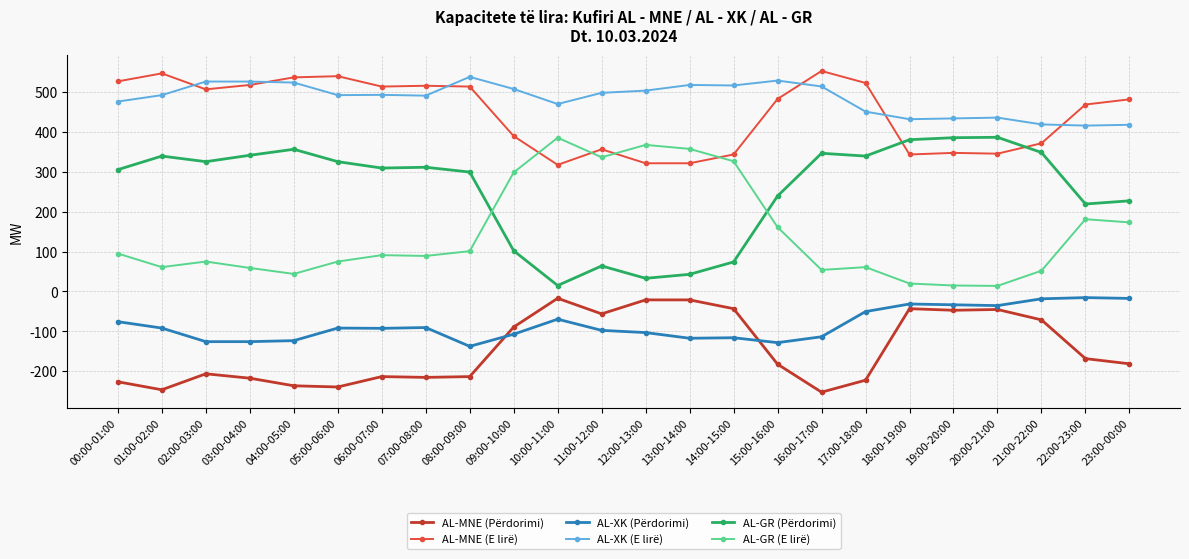

True or false: AL-GR (Përdorimi) and AL-XK (Përdorimi) cross at least once.

False